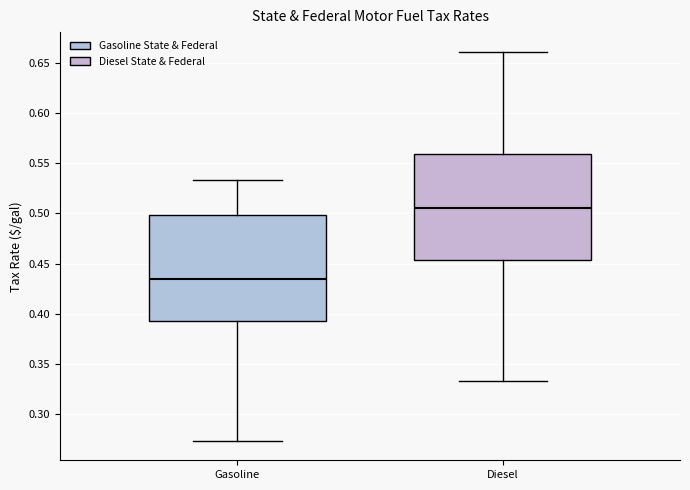

Where does the median line of the box for Gasoline sit on the y-axis? The values are not printed on the chart, so give them approximately, as read against the axis.

0.435